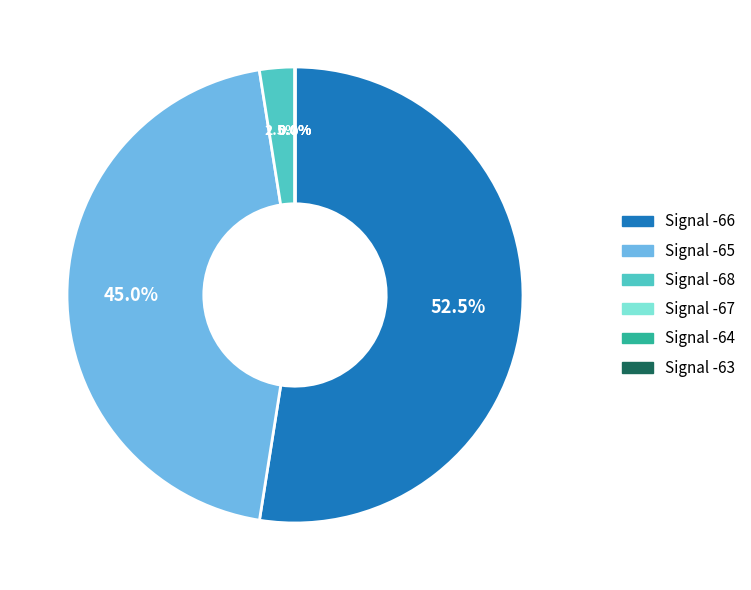

The 32 slice represents 1% of the pie. True or false?

False